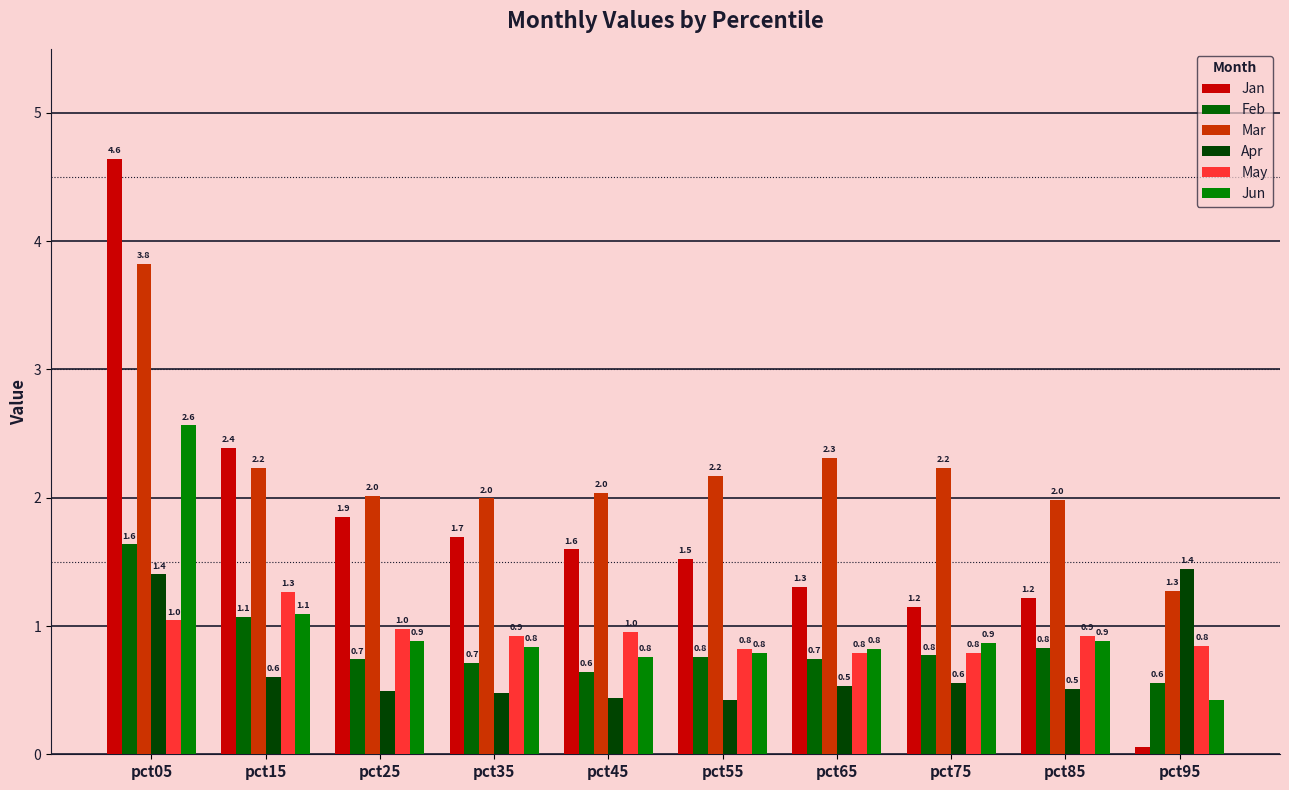

What are all the series names shown in the legend?

Jan, Feb, Mar, Apr, May, Jun